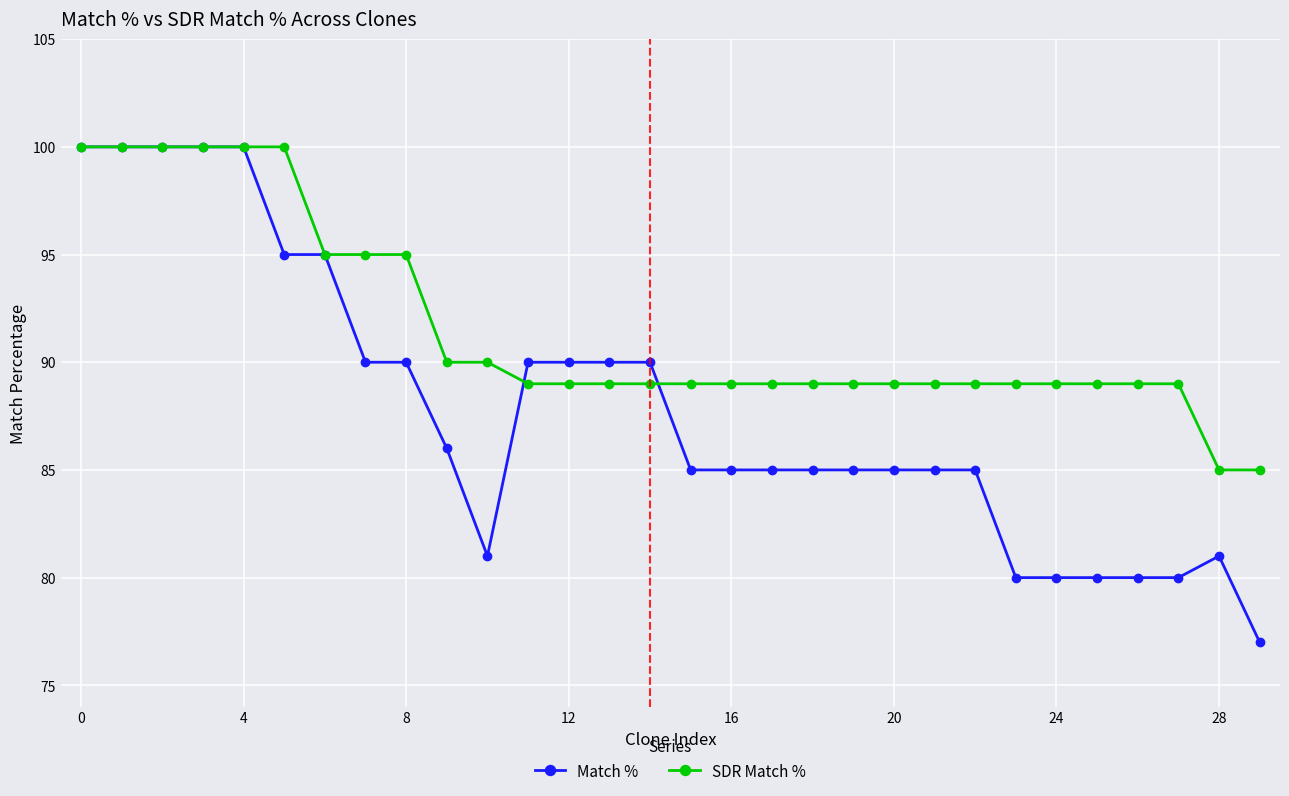

Reading left to right, transcribe all the data shown in this chart.

Match %: 100	100	100	100	100	95	95	90	90	86	81	90	90	90	90	85	85	85	85	85	85	85	85	80	80	80	80	80	81	77
SDR Match %: 100	100	100	100	100	100	95	95	95	90	90	89	89	89	89	89	89	89	89	89	89	89	89	89	89	89	89	89	85	85